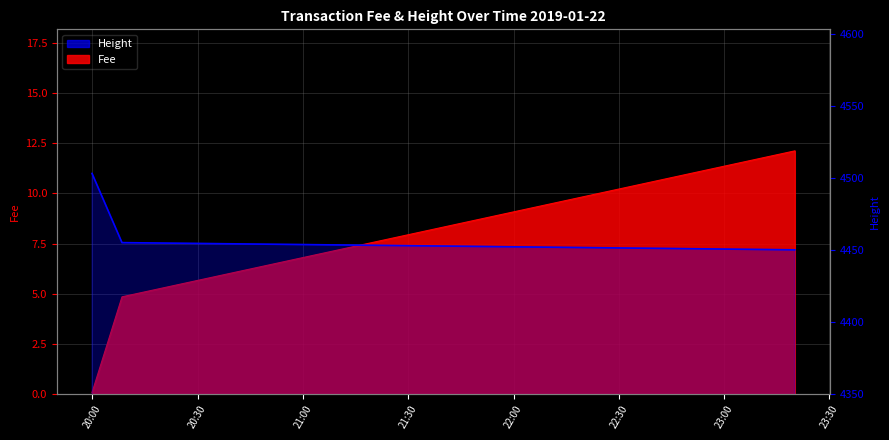

What is the average value?

4469